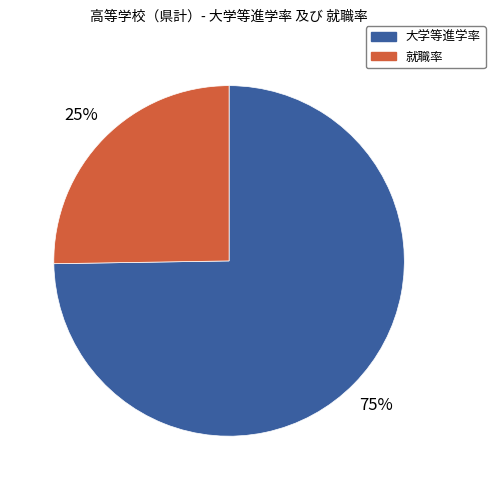

Is there any slice that represents more than half of the pie?

Yes